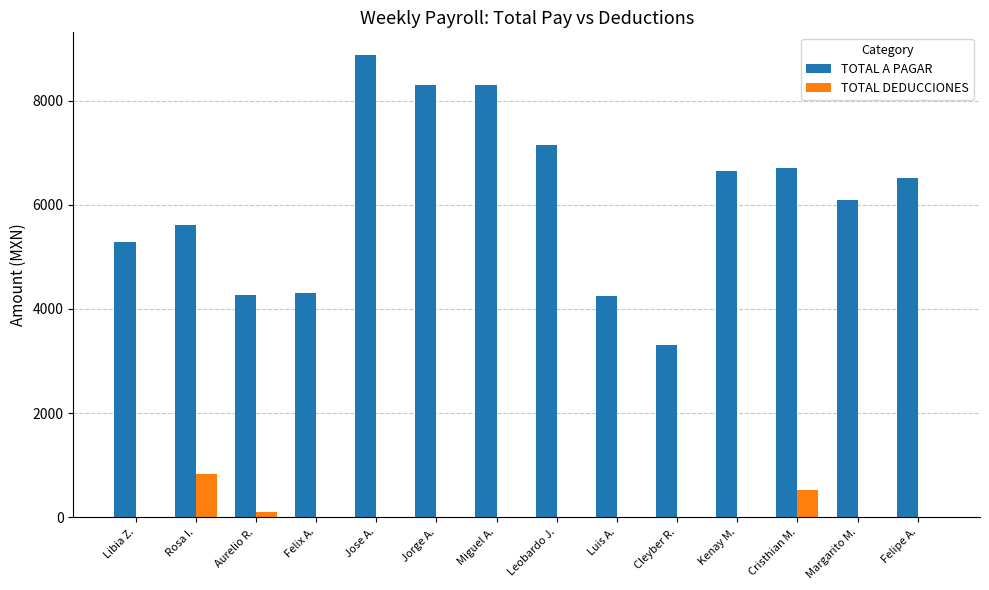

True or false: TOTAL DEDUCCIONES has a value of -533.9 at Felix A..

False